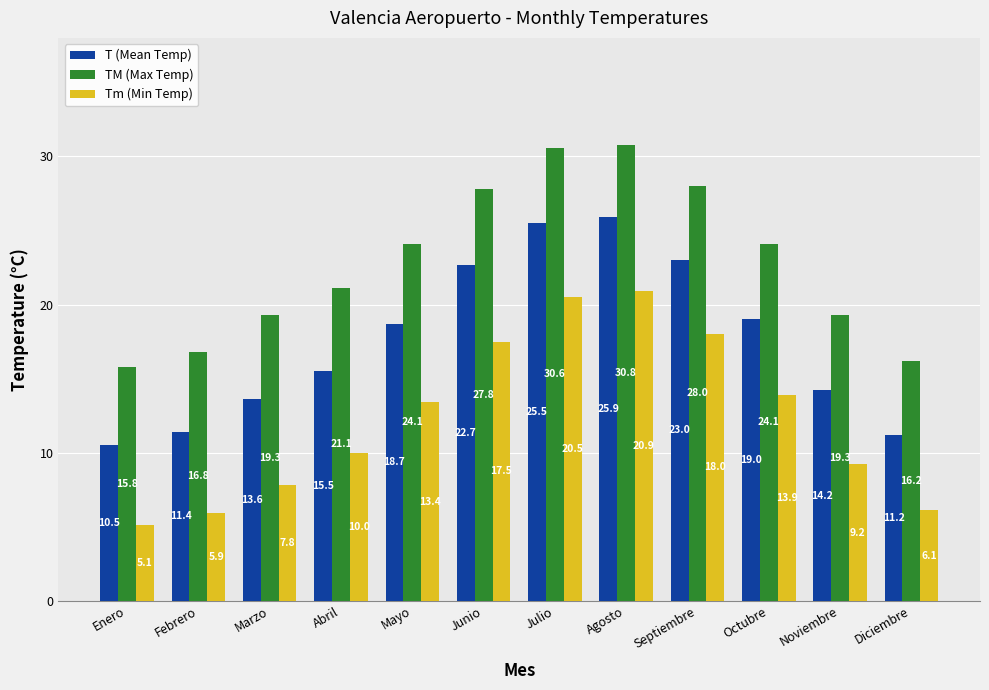

How many groups of bars are there?

12